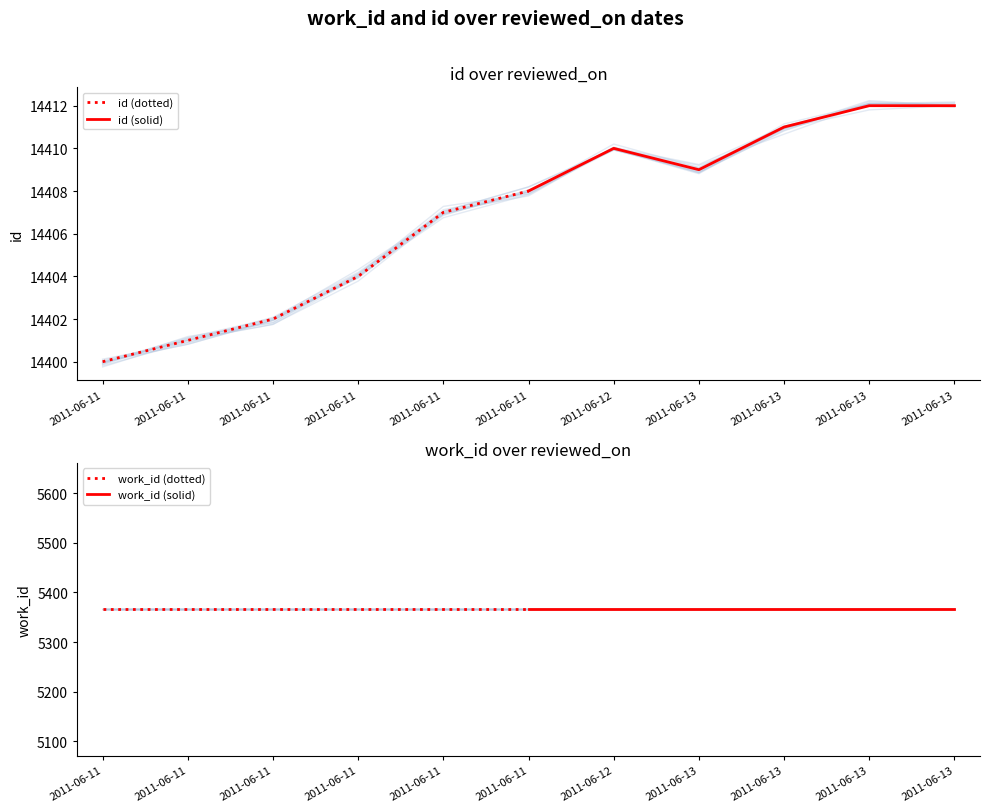

Rank the categories by work_id (dotted) value from highest to lowest.

2011-06-11, 2011-06-11, 2011-06-11, 2011-06-11, 2011-06-11, 2011-06-11